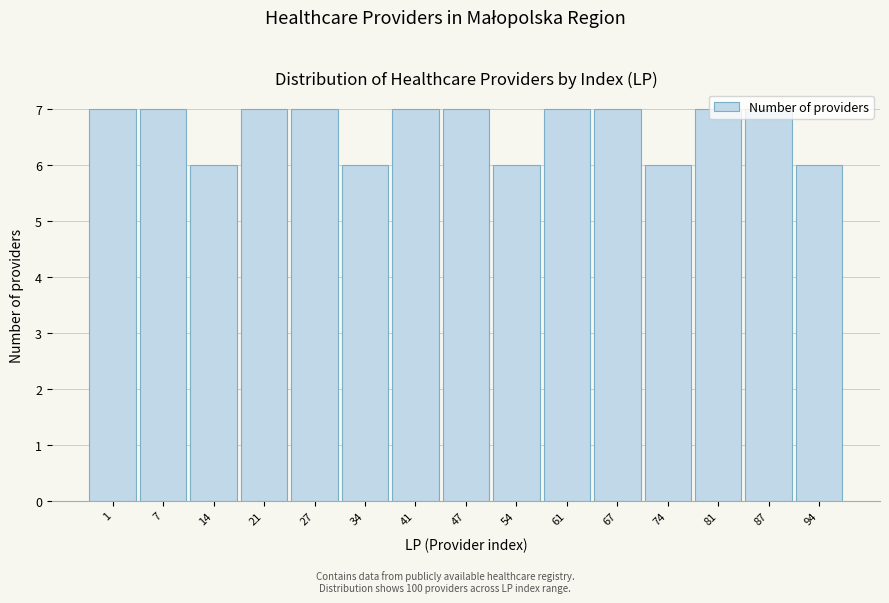

What is the average value?

7